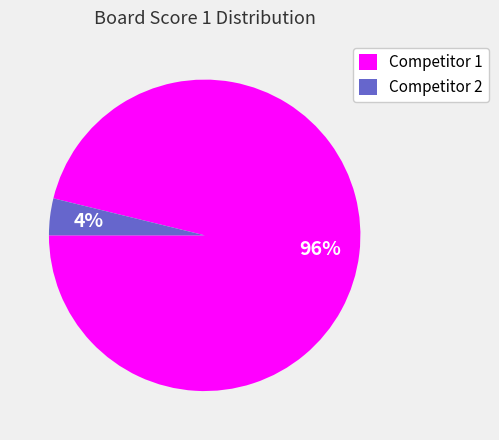

Rank the categories by value from highest to lowest.

Competitor 1, Competitor 2